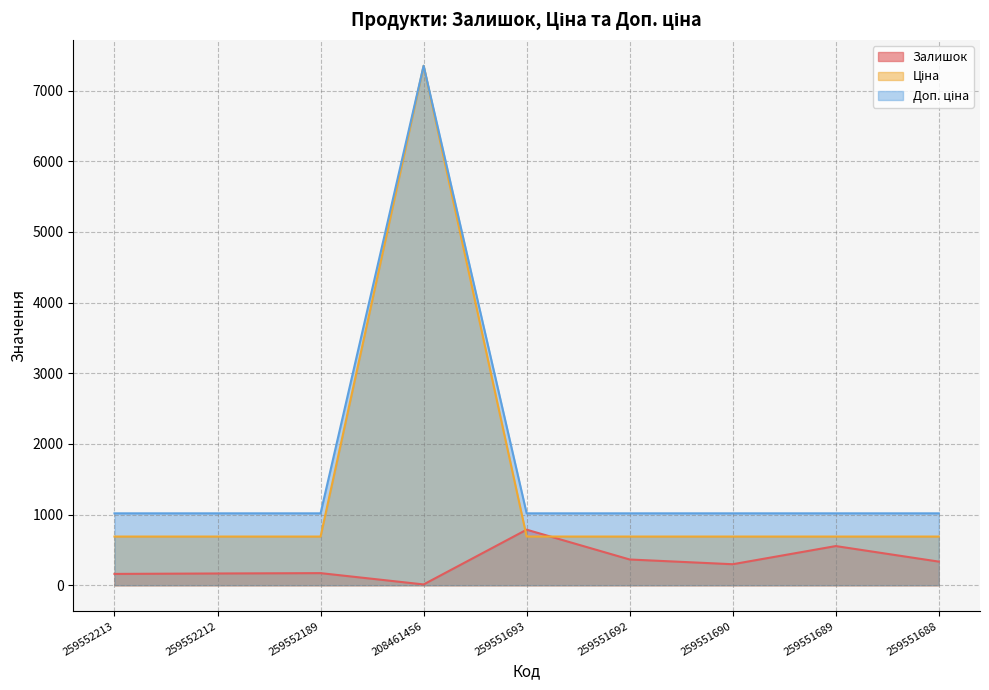

Between 259551693 and 259551689, which series saw the biggest shift?

Залишок